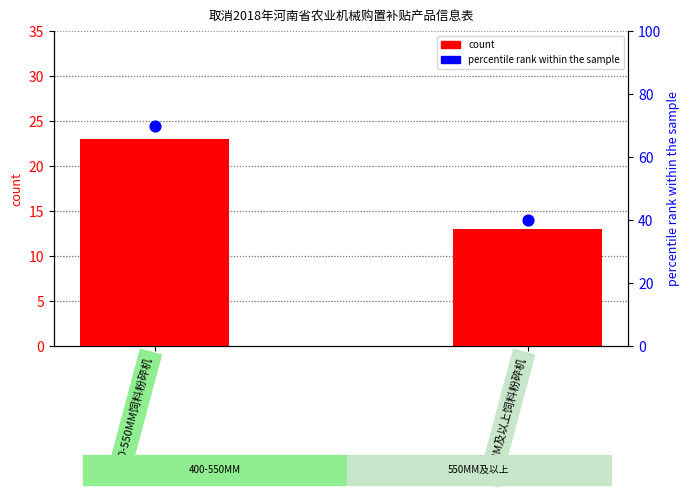

Which series contains the highest Y value?

percentile rank within the sample